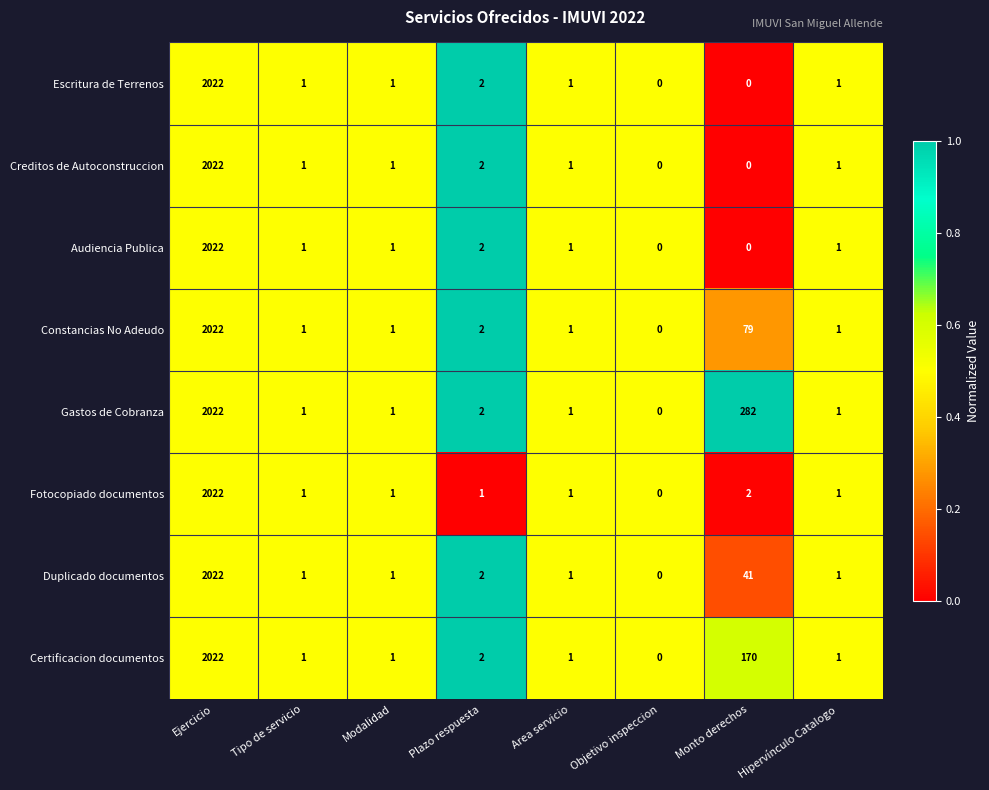

What is the total value across all series at Area servicio?

8